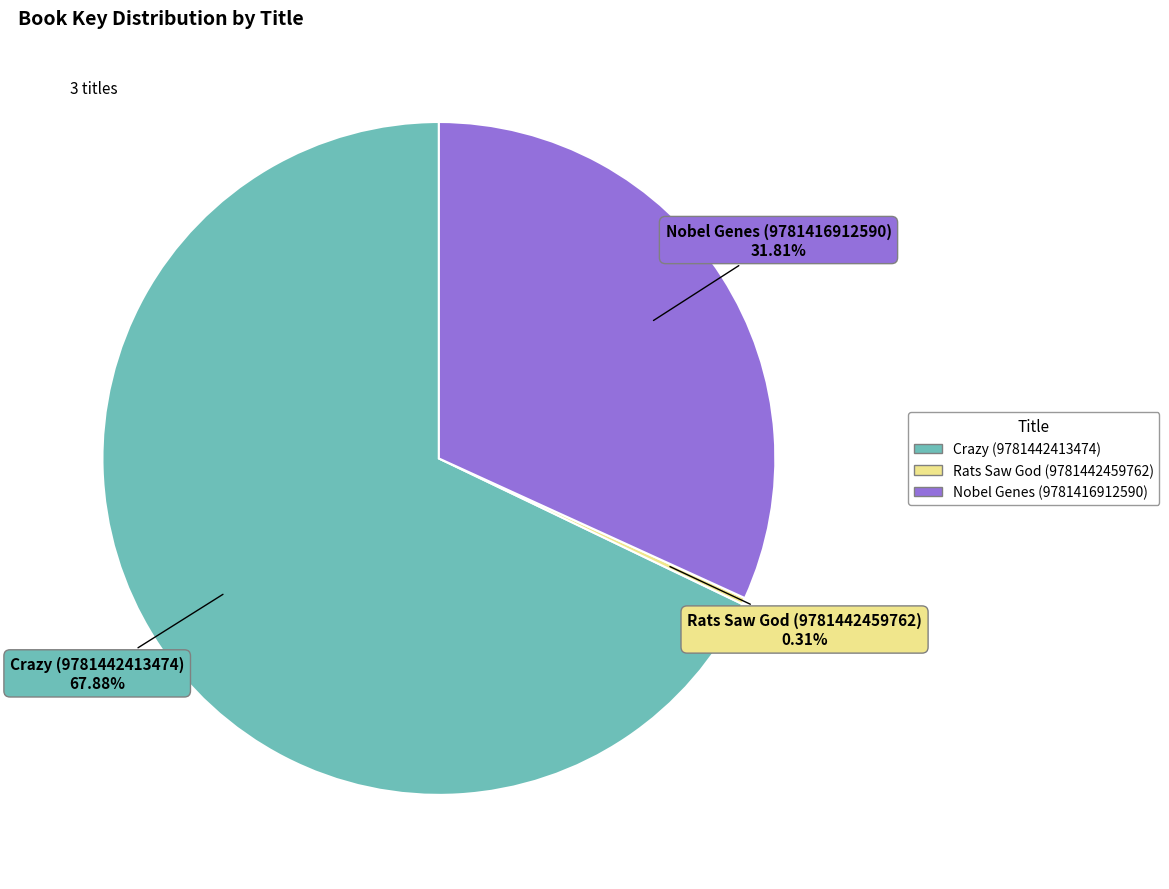

Count the number of slices in the pie.

3